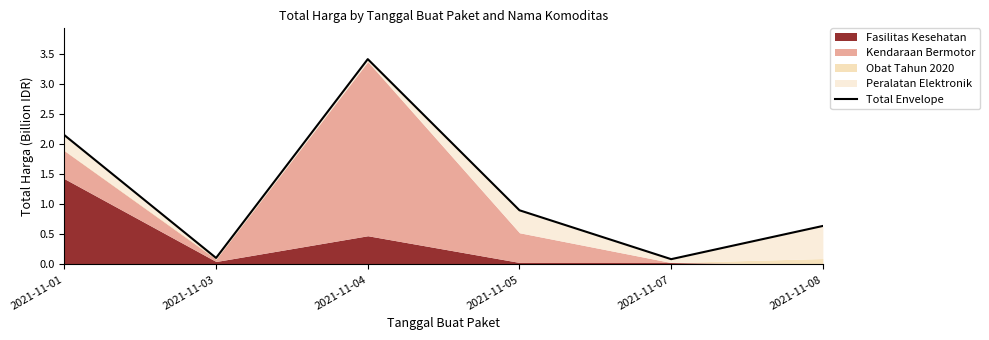

What is the change in value from 2021-11-01 to 2021-11-03?

-2.0